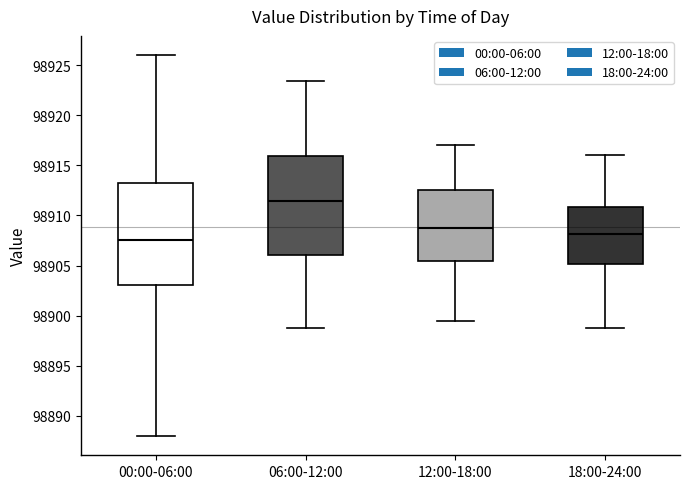

Reading left to right, transcribe this box plot: for each box, give where its median line is, the range the box spans, and where its two whiskers end, as read against the y-axis. The values are not printed on the chart, so give them approximately, as read against the axis.

00:00-06:00: median 98907.5, box 98903.0 to 98913.5, whiskers 98888.0 to 98926.0
06:00-12:00: median 98911.5, box 98906.0 to 98916.0, whiskers 98899.0 to 98923.5
12:00-18:00: median 98909.0, box 98905.5 to 98912.5, whiskers 98899.5 to 98917.0
18:00-24:00: median 98908.0, box 98905.0 to 98911.0, whiskers 98899.0 to 98916.0